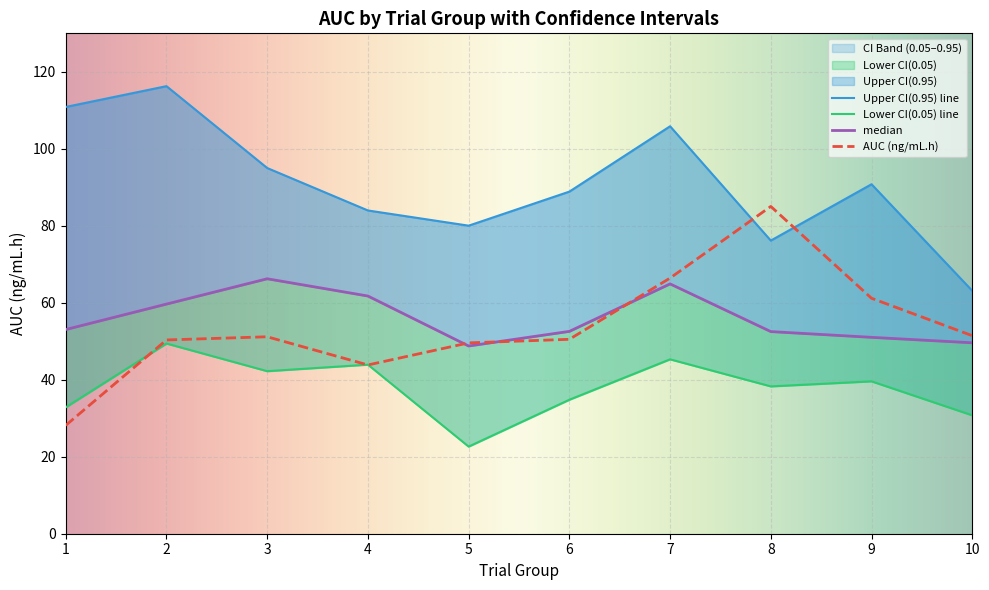

What is the difference between the maximum and minimum values in the Upper CI(0.95) series?

53.2